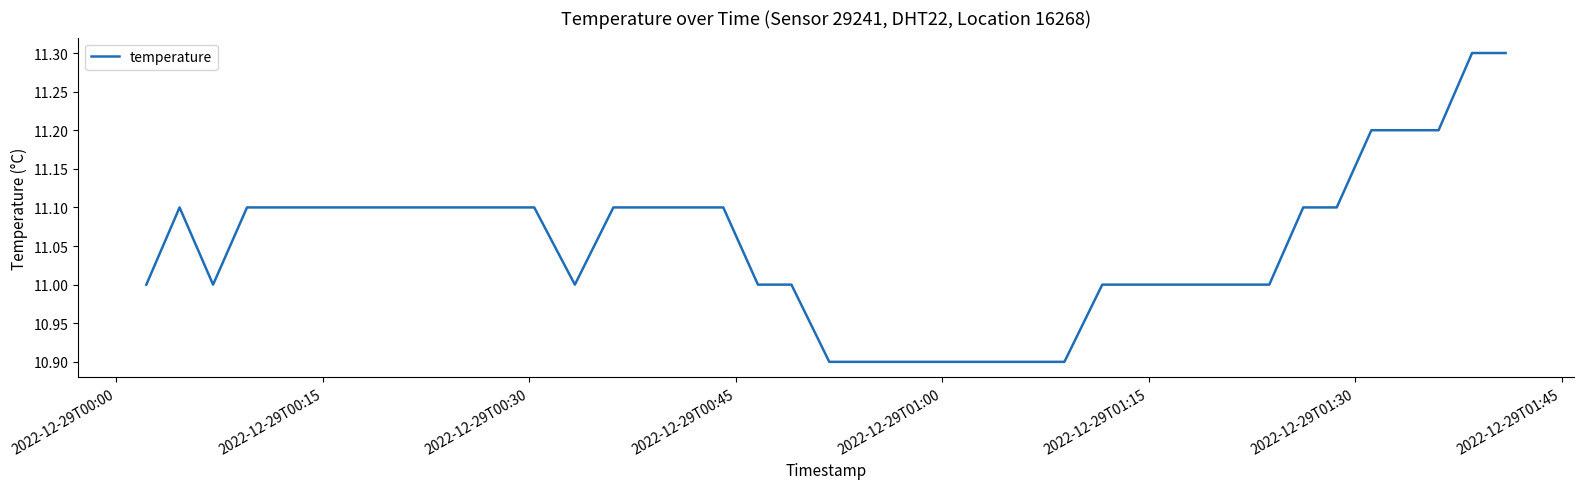

What is the difference between the maximum and minimum values?

0.4